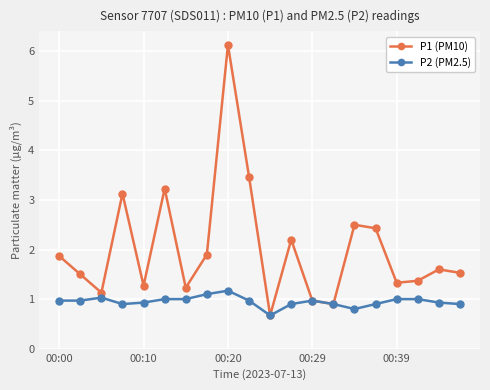

Rank the series by their maximum value, from highest to lowest.

P1 (PM10), P2 (PM2.5)